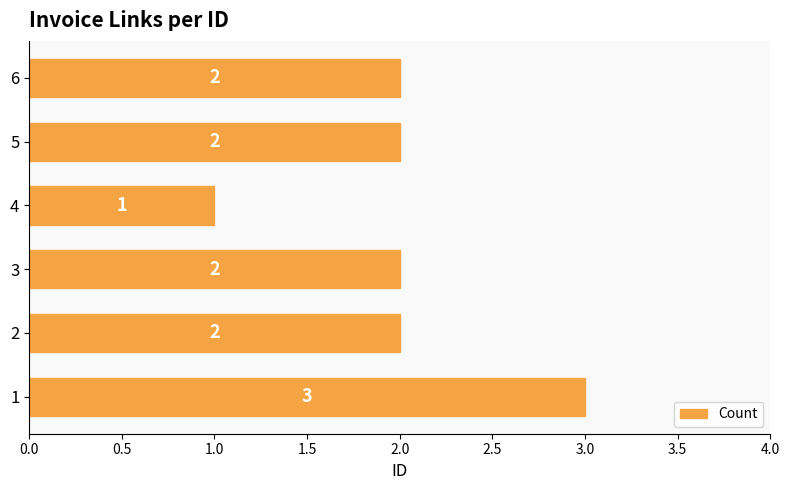

Reading bottom to top, what are all the values shown in this chart?

1=3	2=2	3=2	4=1	5=2	6=2